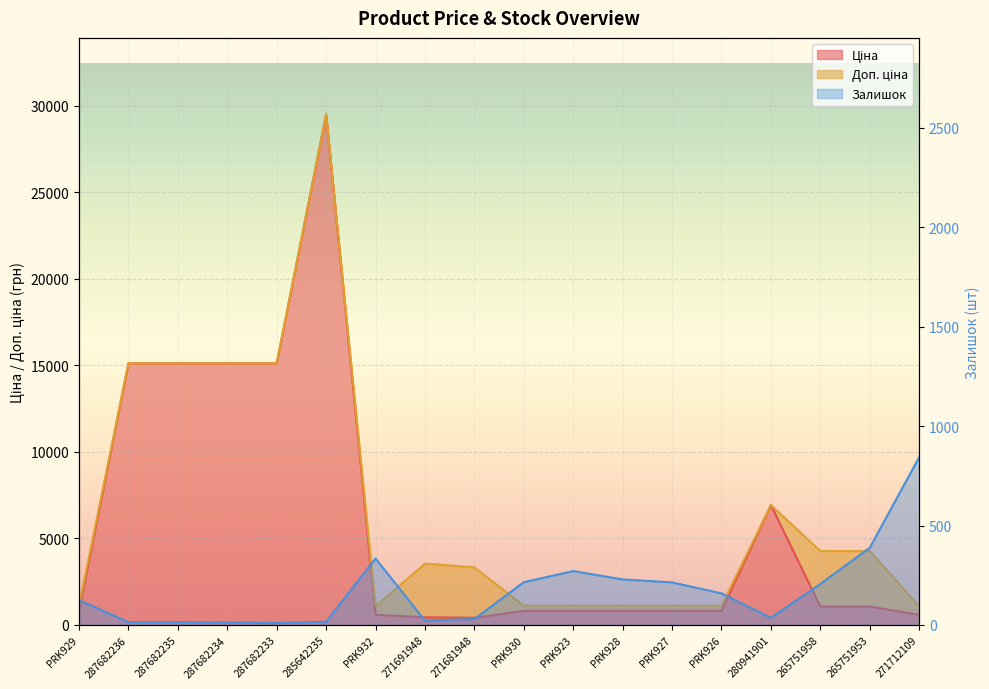

The Доп. ціна series shows 24496.0 at 287682233. True or false?

False